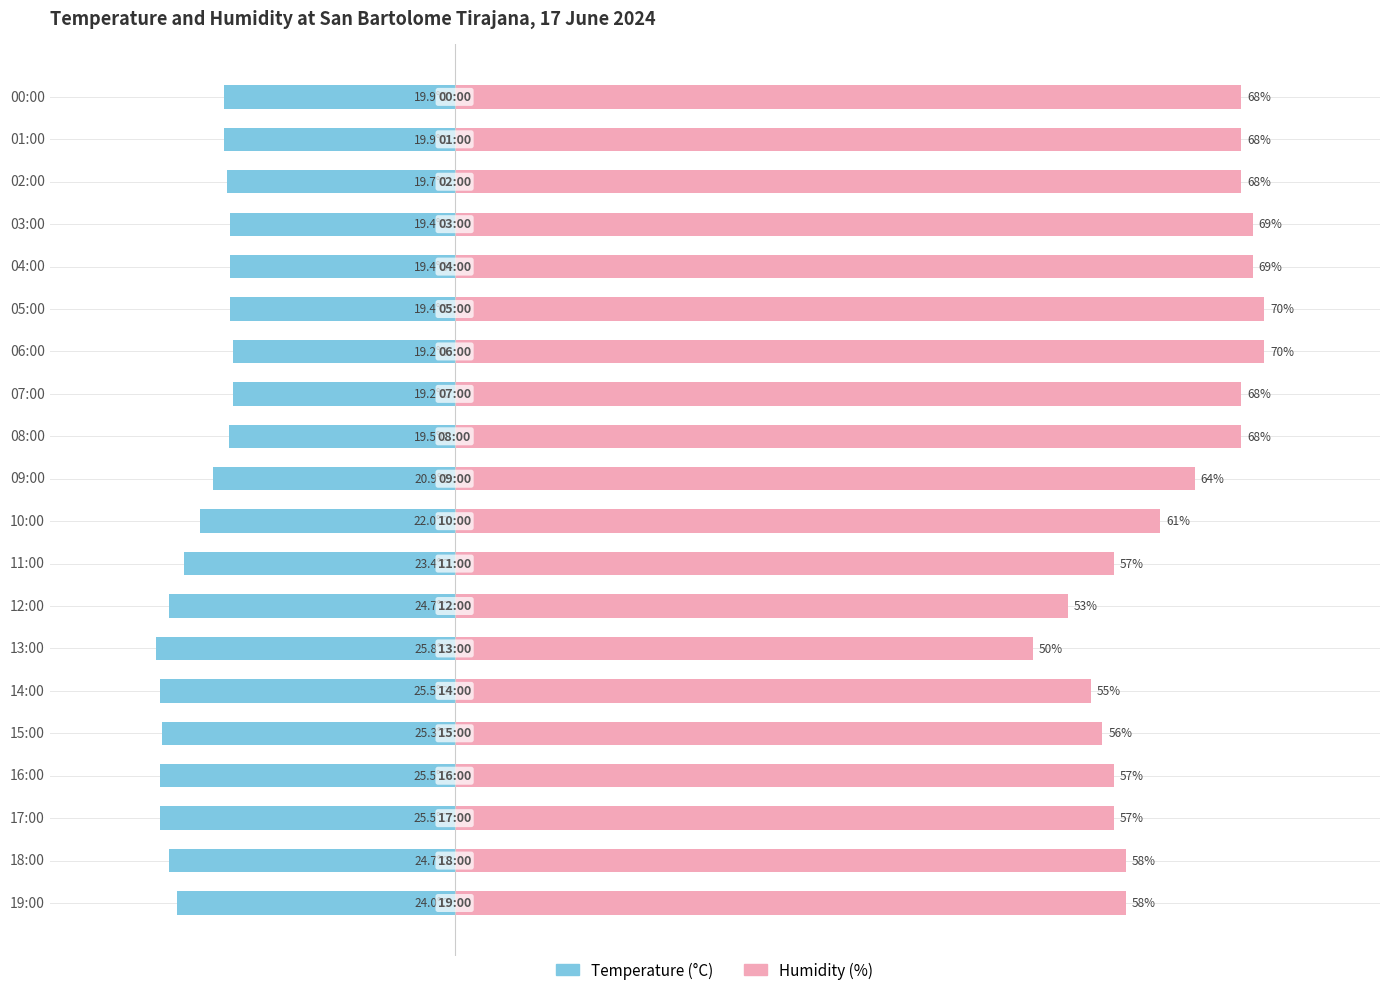

Reading right to left, extract all data points from this chart.

Temperature (°C): -19.9	-19.9	-19.7	-19.4	-19.4	-19.4	-19.2	-19.2	-19.5	-20.9	-22.0	-23.4	-24.7	-25.8	-25.5	-25.3	-25.5	-25.5	-24.7	-24.0
Humidity (%): 68.0	68.0	68.0	69.0	69.0	70.0	70.0	68.0	68.0	64.0	61.0	57.0	53.0	50.0	55.0	56.0	57.0	57.0	58.0	58.0